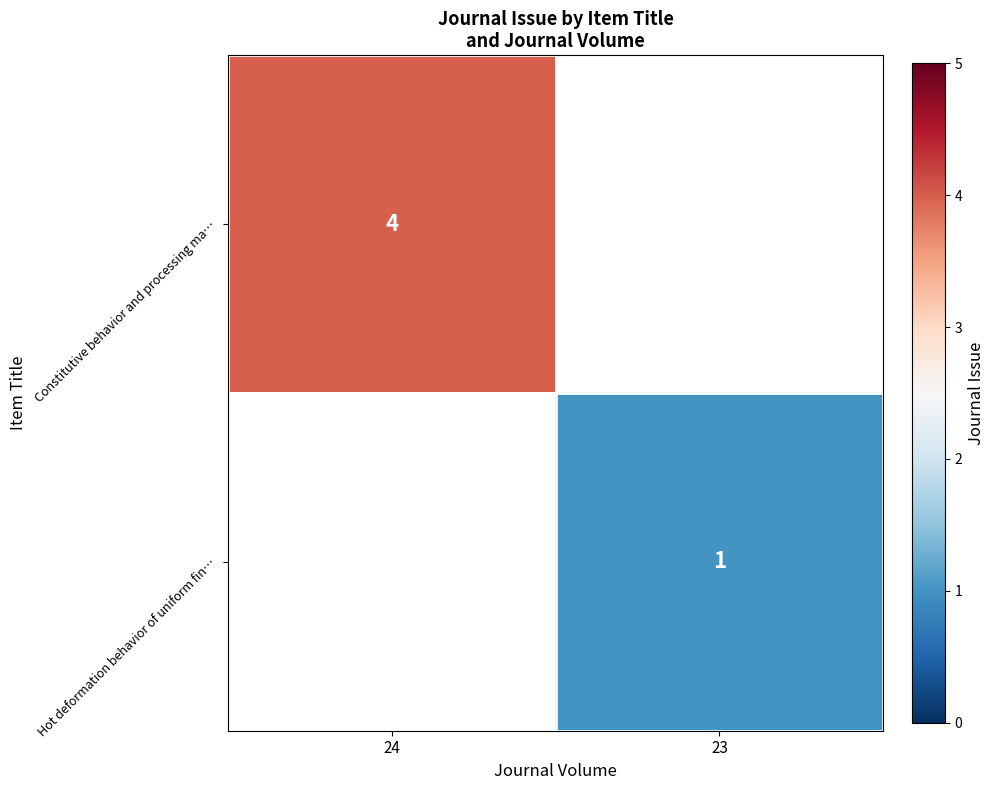

Is it true that Hot deformation behavior of uniform fin… equals 2 at 23?

False